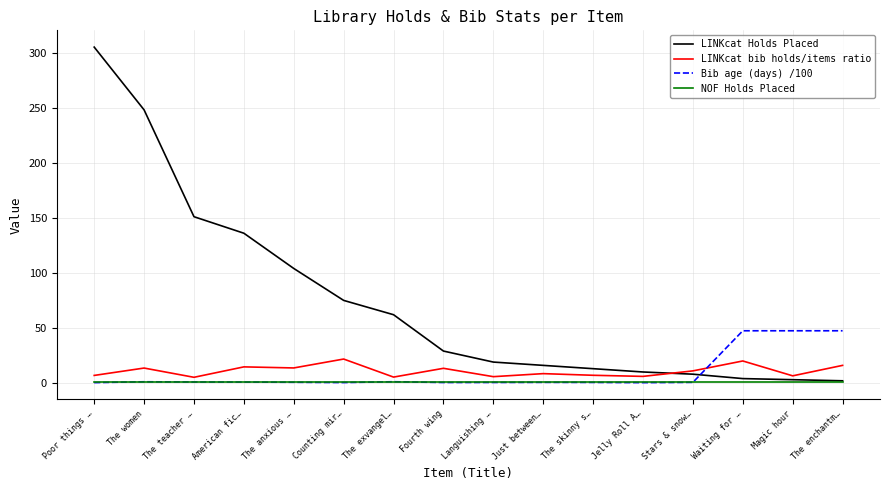

Is it true that Bib age (days) /100 equals 0.3 at Poor things …?

True